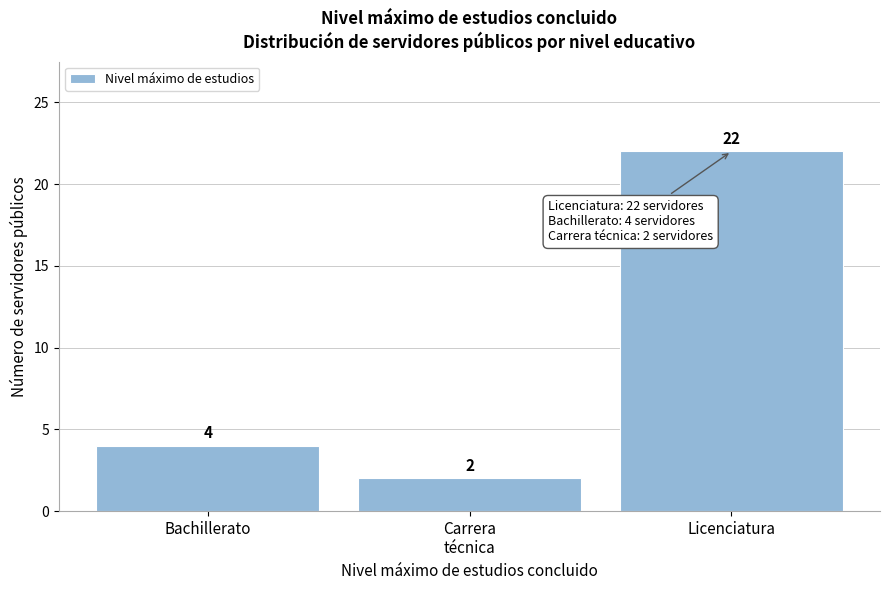

Reading left to right, what are all the values shown in this chart?

4	2	22